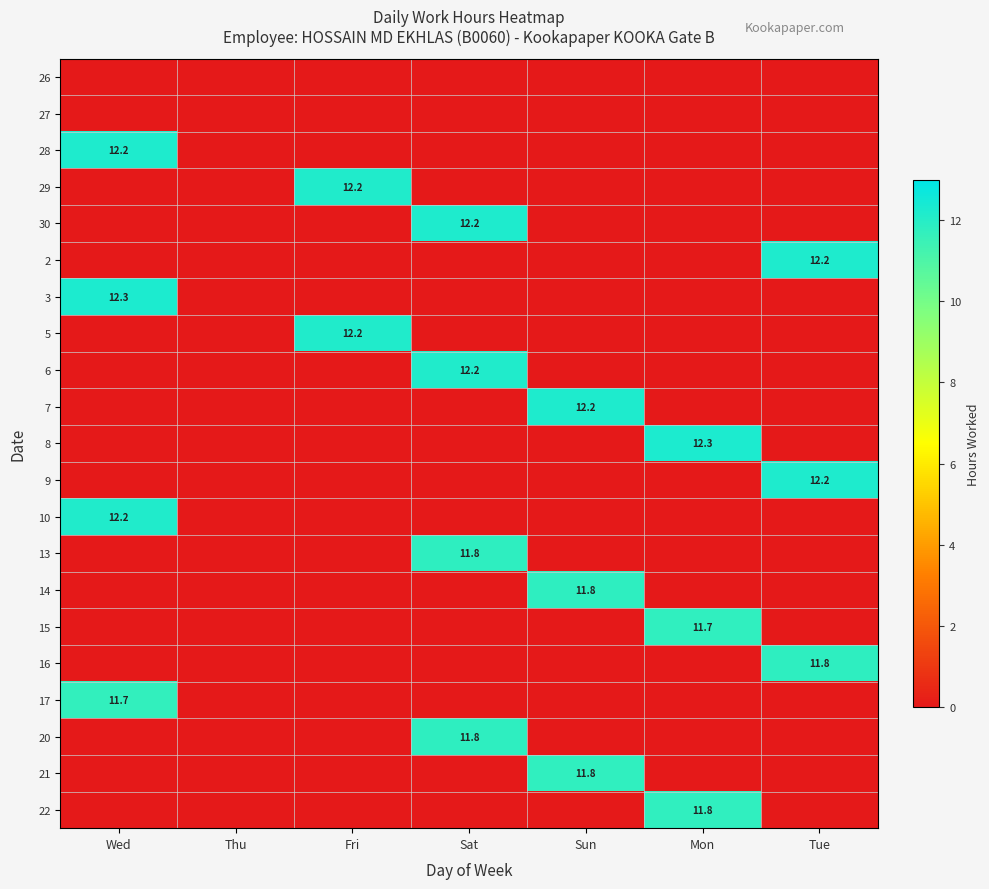

True or false: 30 has a value of 12.2 at Sat.

True